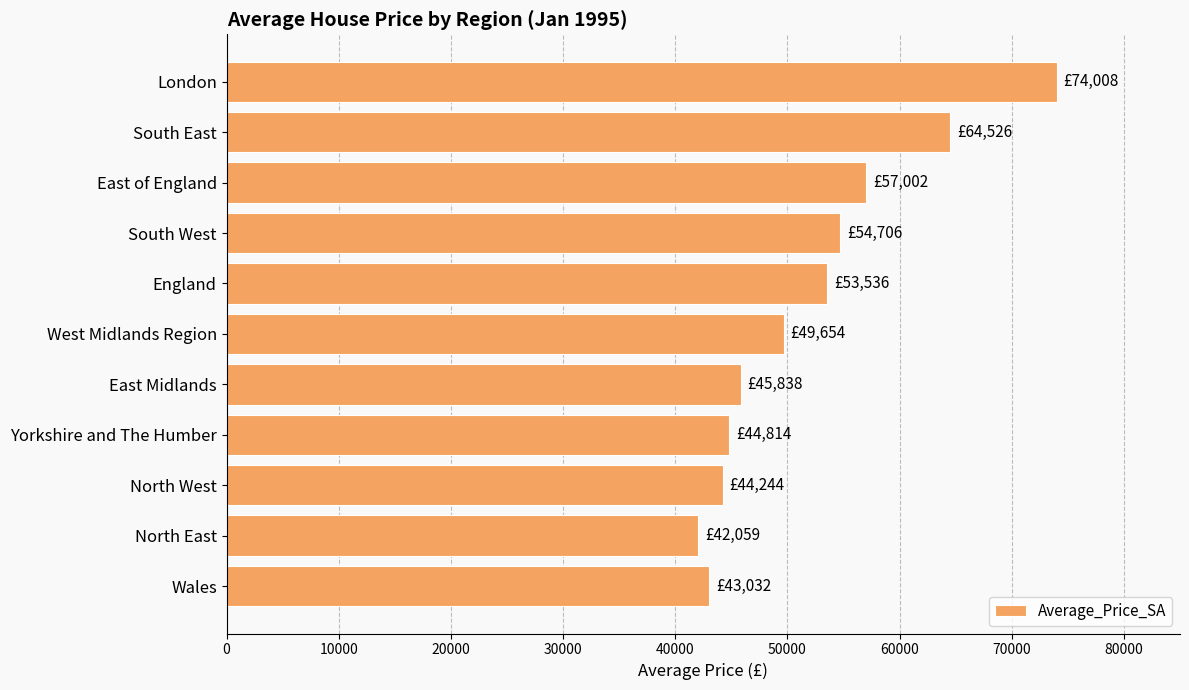

What is the label of the 1st bar from the top?

London